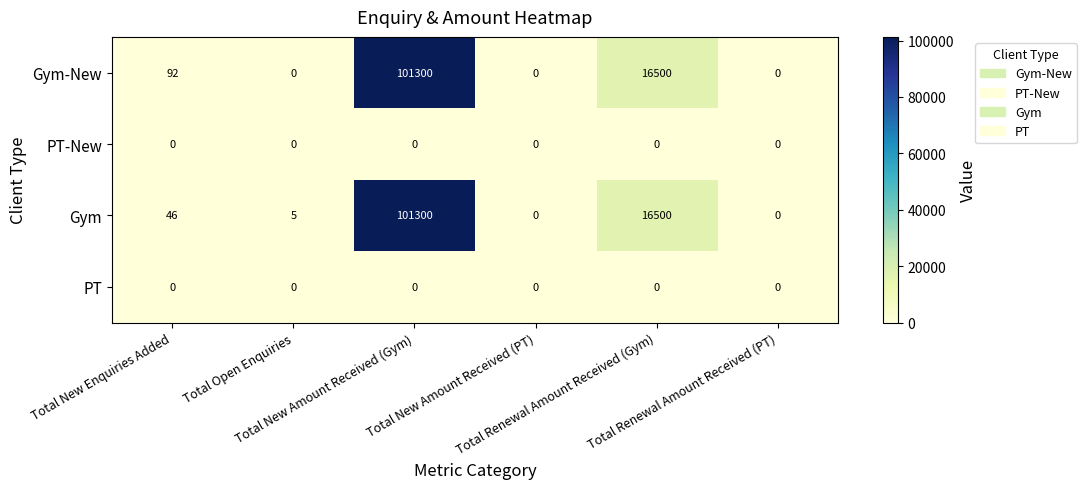

What is the average value of the Gym series?

19642